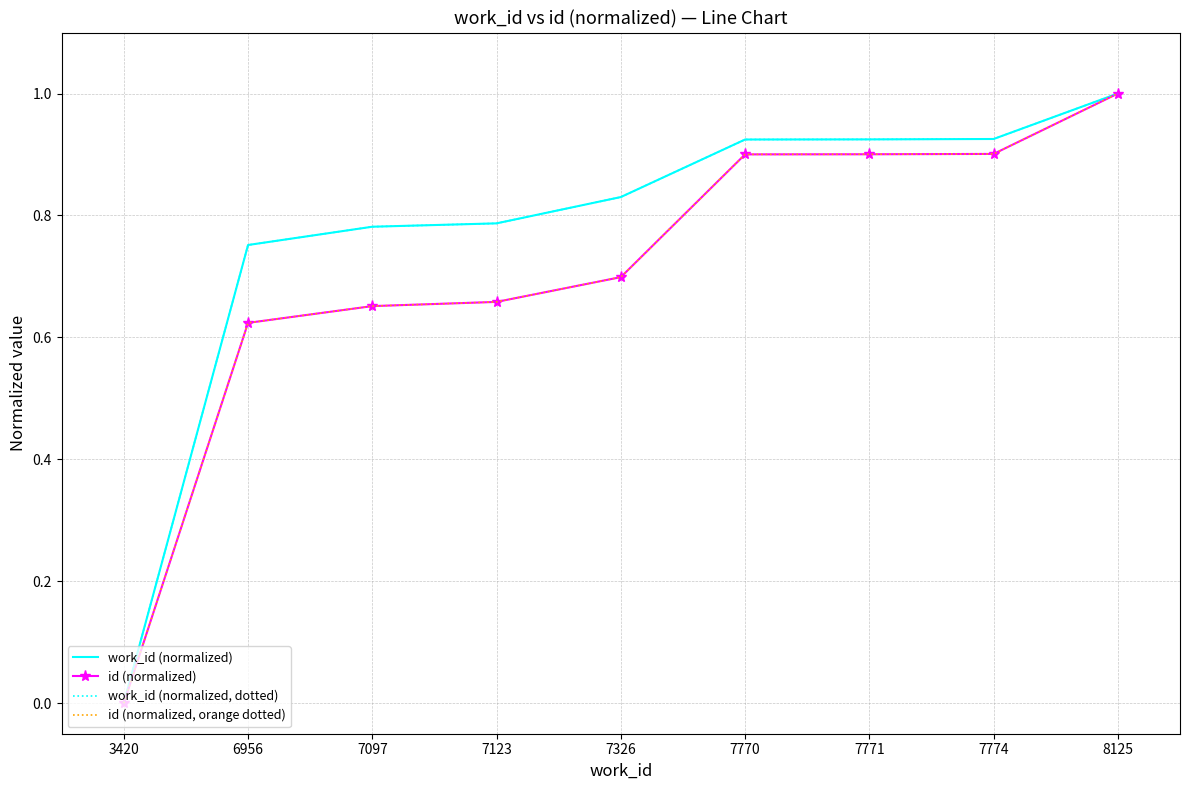

True or false: id (normalized) has a value of 1.3 at 7770.

False